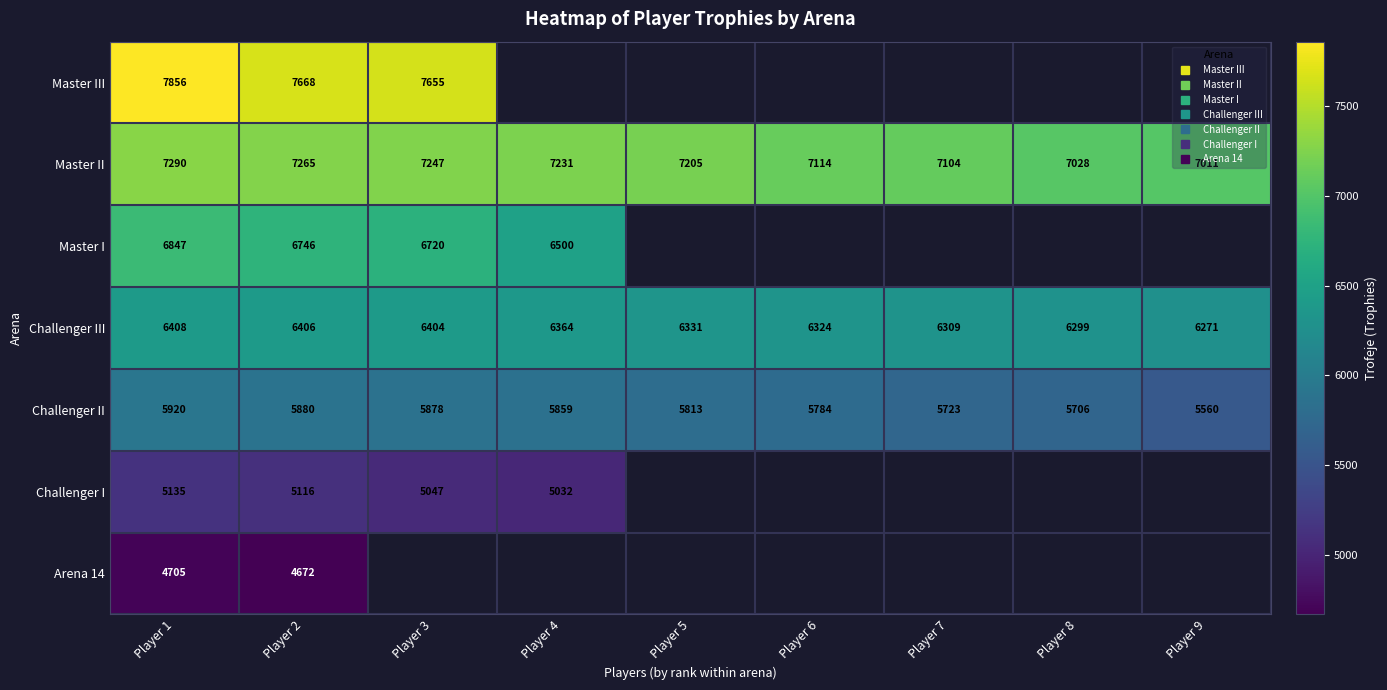

True or false: Challenger III has a value of 8381.8 at Player 6.

False